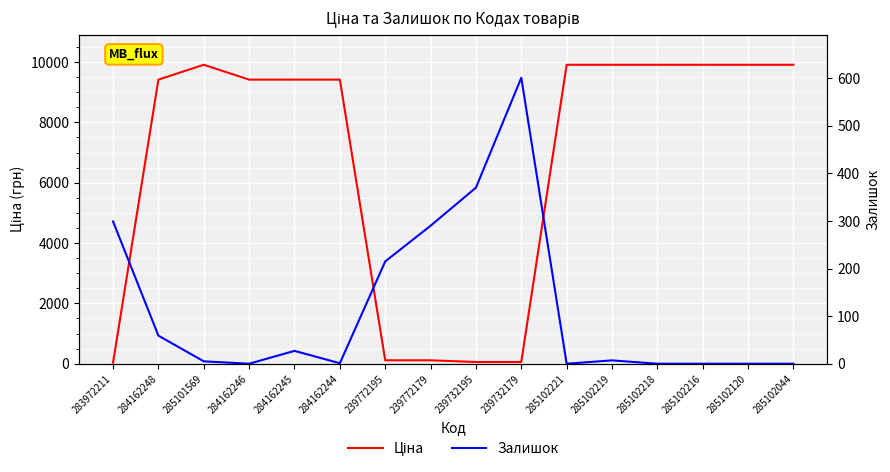

Is it true that Залишок equals 9.8 at 285102219?

False